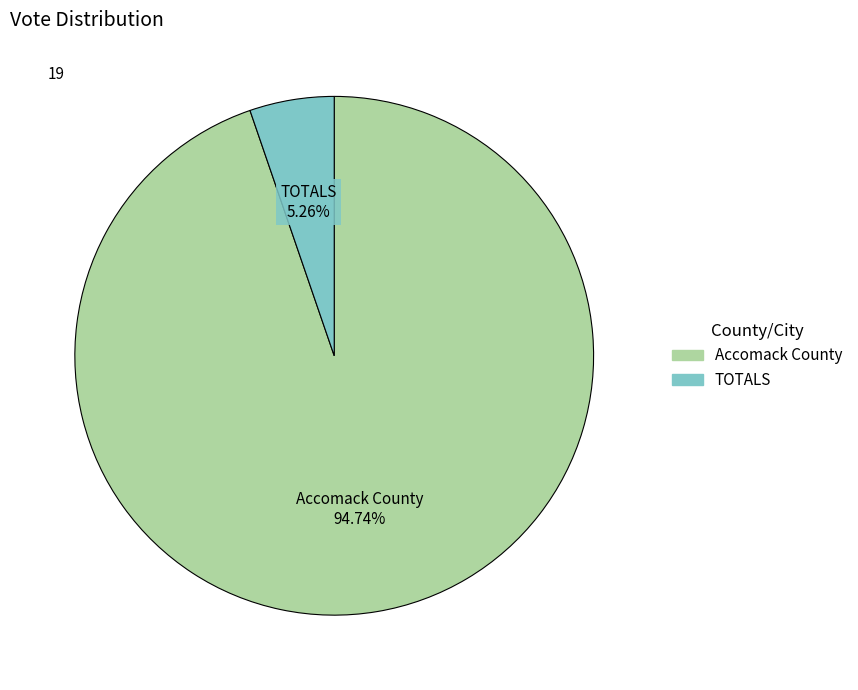

Is Accomack County the majority of the pie?

Yes